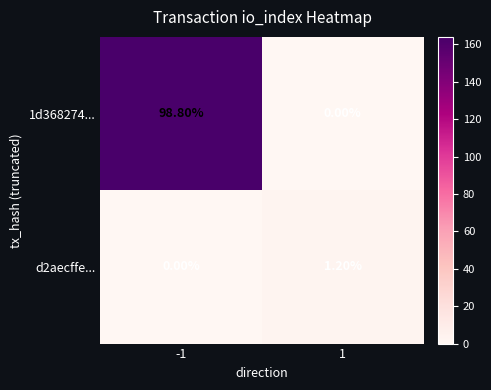

At 1, list the series in order from smallest to largest.

1d368274..., d2aecffe...